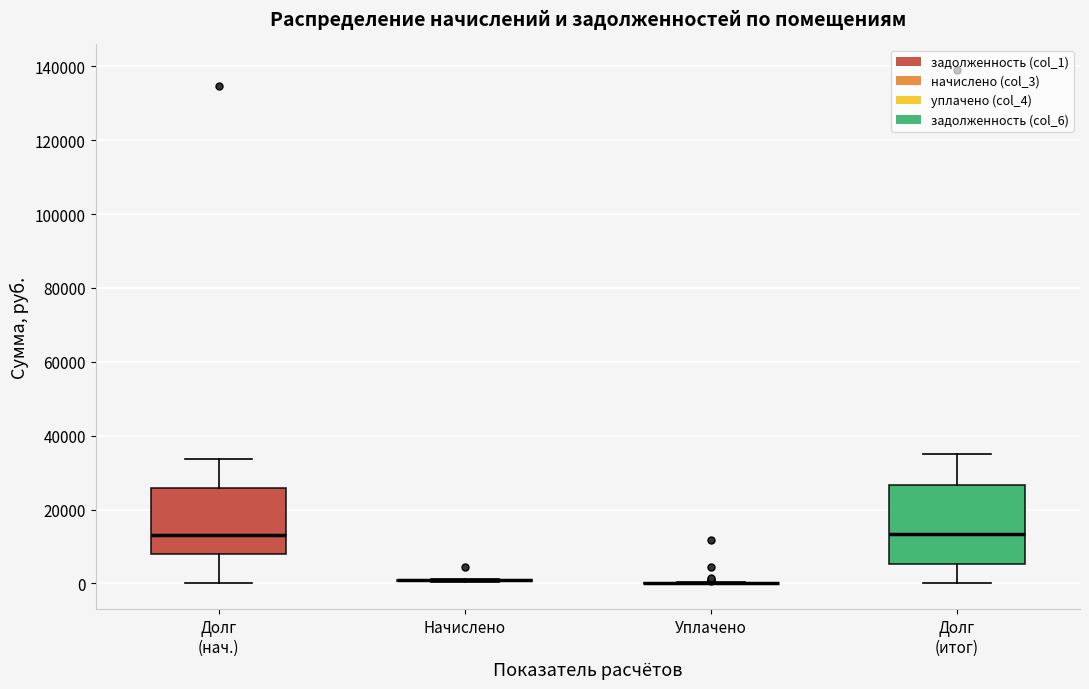

Reading left to right, transcribe this box plot: for each box, give where its median line is, the range the box spans, and where its two whiskers end, as read against the y-axis. The values are not printed on the chart, so give them approximately, as read against the axis.

Долг (нач.): median 14000, box 8000 to 26000, whiskers 0 to 34000
Начислено: box collapsed to a line at 0, whiskers 0 to 2000
Уплачено: box collapsed to a line at 0, whiskers 0 to 0
Долг (итог): median 14000, box 6000 to 26000, whiskers 0 to 34000